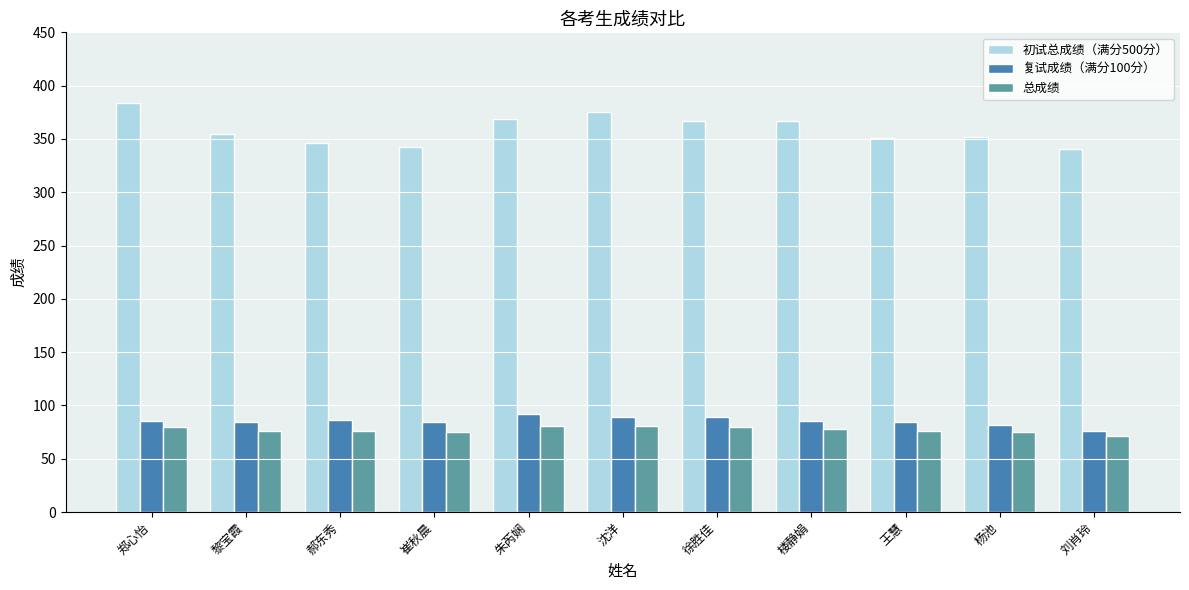

How many values in the 复试成绩（满分100分） series exceed 85?

6